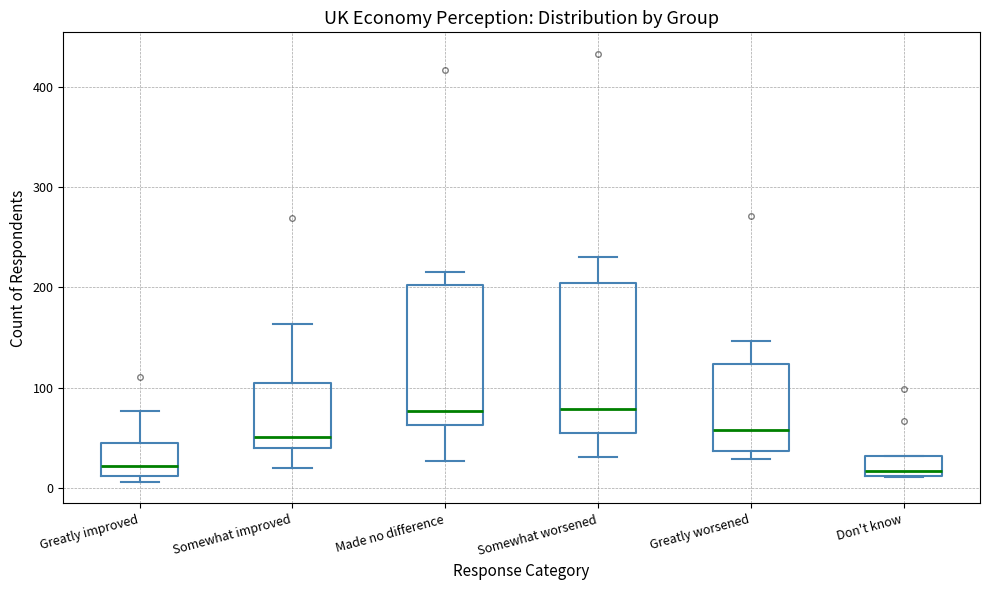

Where does the upper whisker of the box for Somewhat worsened end on the y-axis? The values are not printed on the chart, so give them approximately, as read against the axis.

230